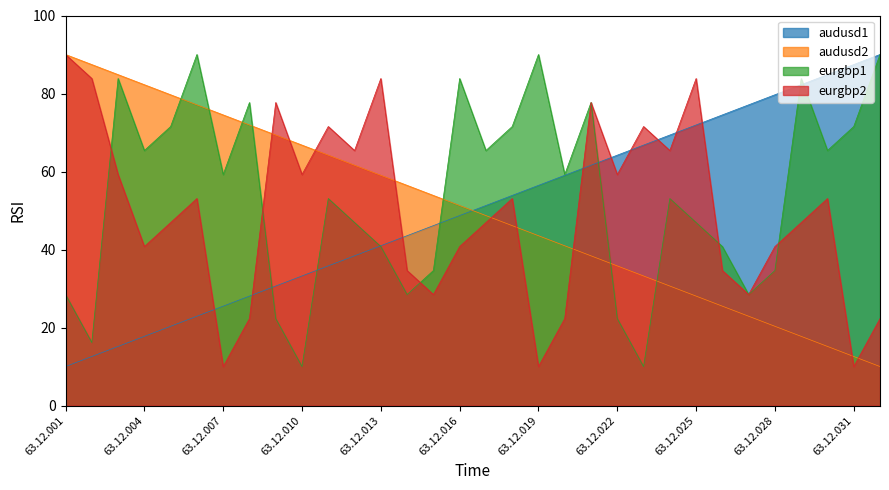

List the series in order of their peak value, lowest first.

audusd1, audusd2, eurgbp1, eurgbp2